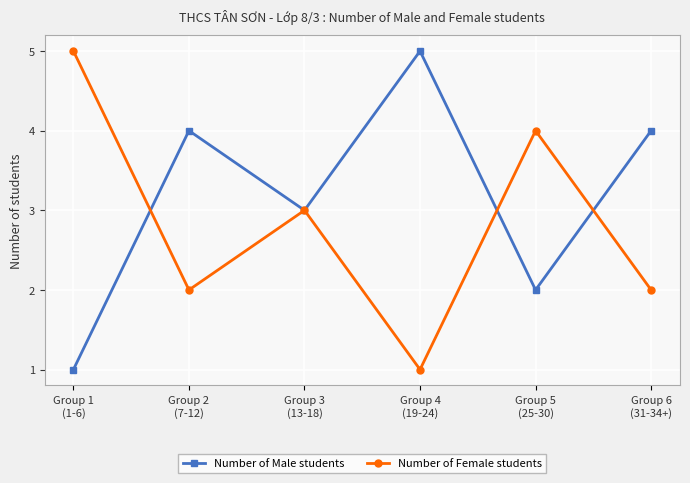

What is the label of the 2nd point from the left?

Group 2
(7-12)